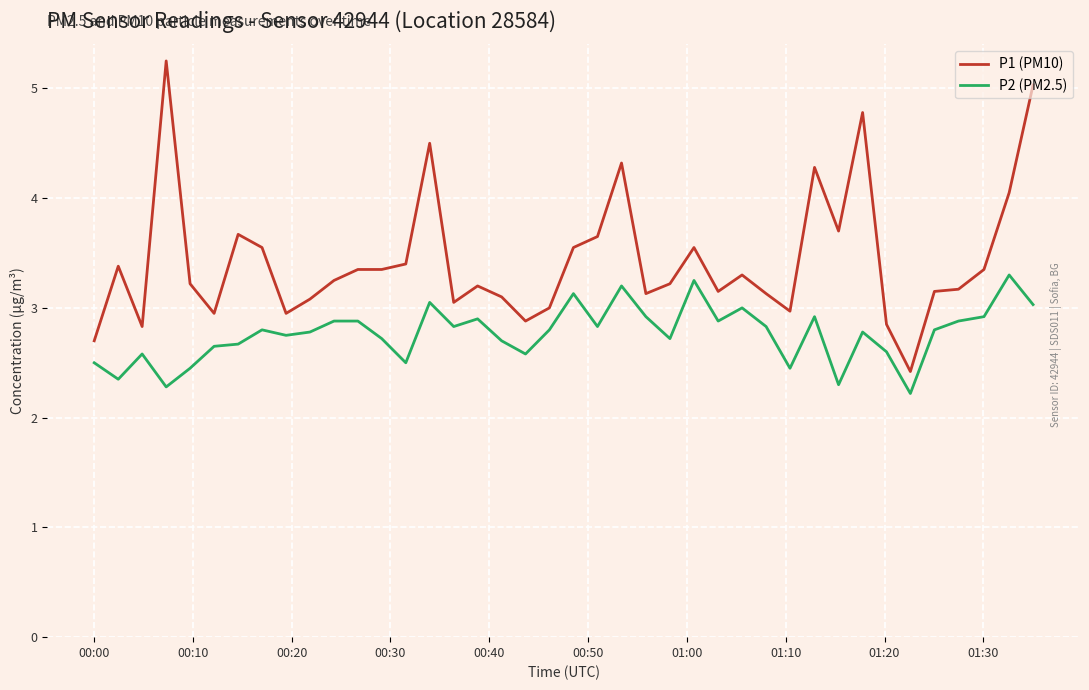

List the series in order of their peak value, highest first.

P1 (PM10), P2 (PM2.5)